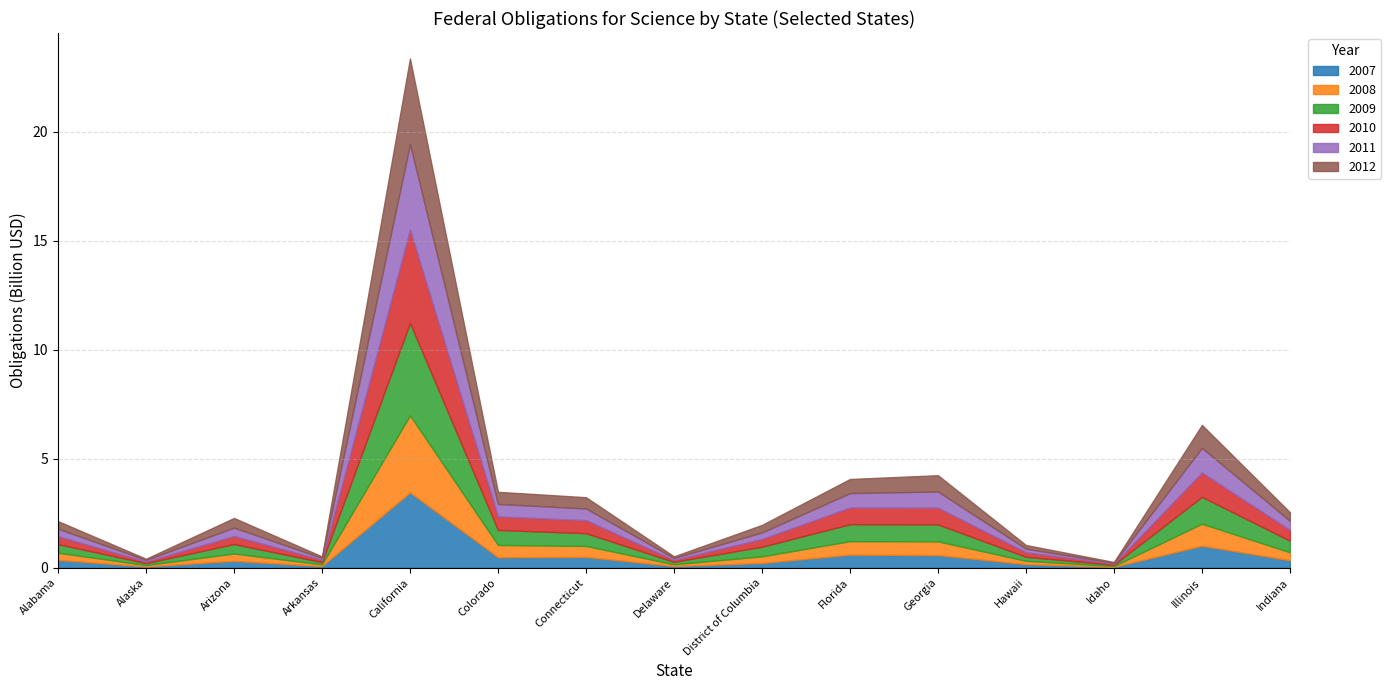

What is the total value across all series at Delaware?

0.5